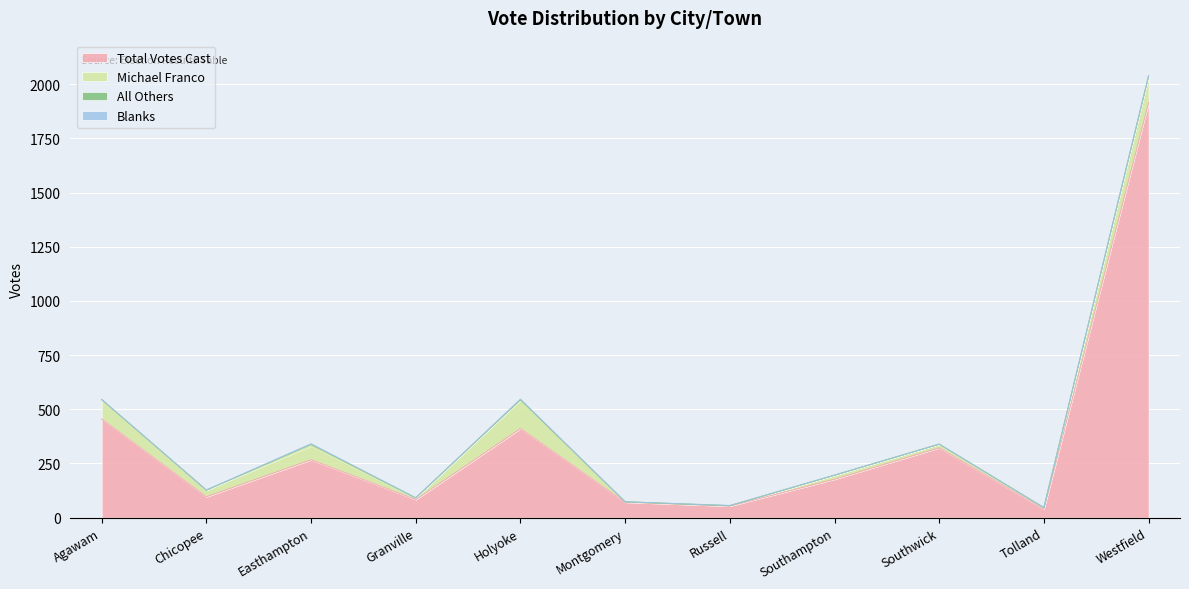

At how many categories does at least one series exceed 578?

1